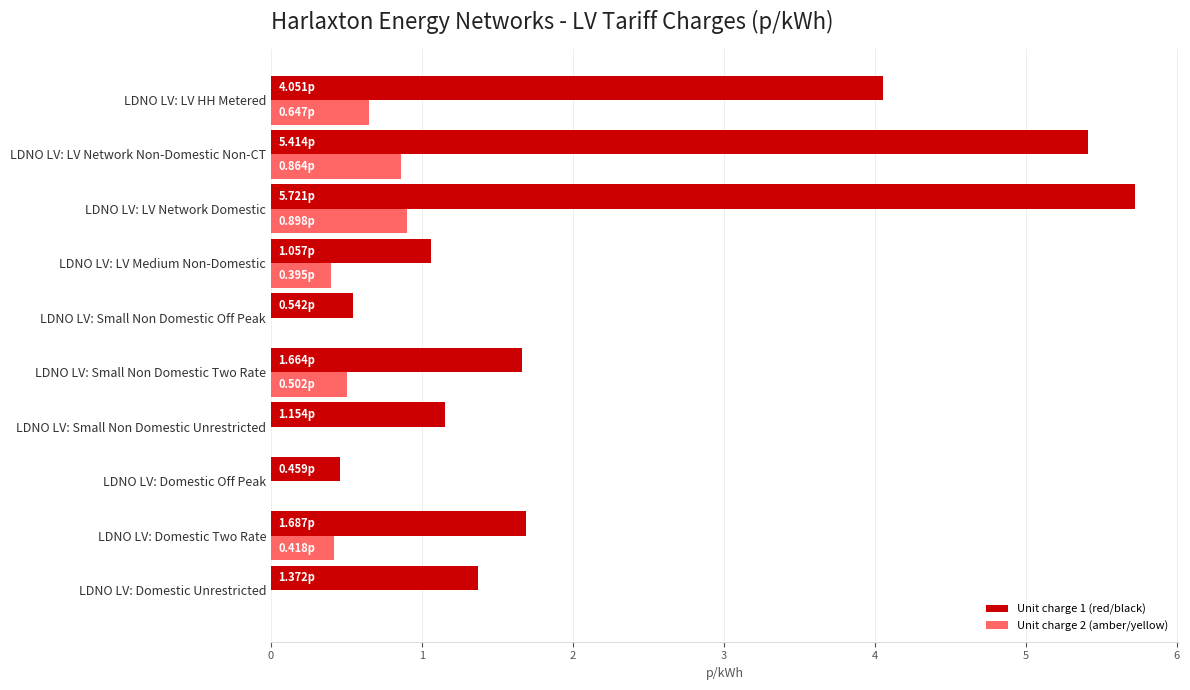

What is the sum of the Unit charge 2 (amber/yellow) values at LDNO LV: Small Non Domestic Two Rate and LDNO LV: Domestic Unrestricted?

0.5